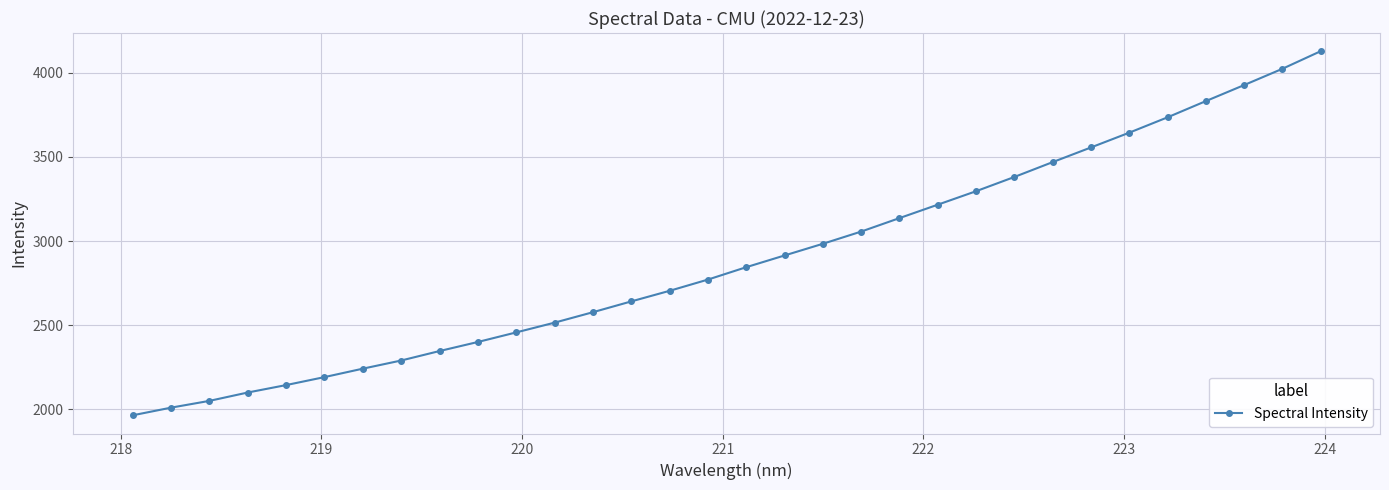

What is the maximum value shown in the chart?

4127.7